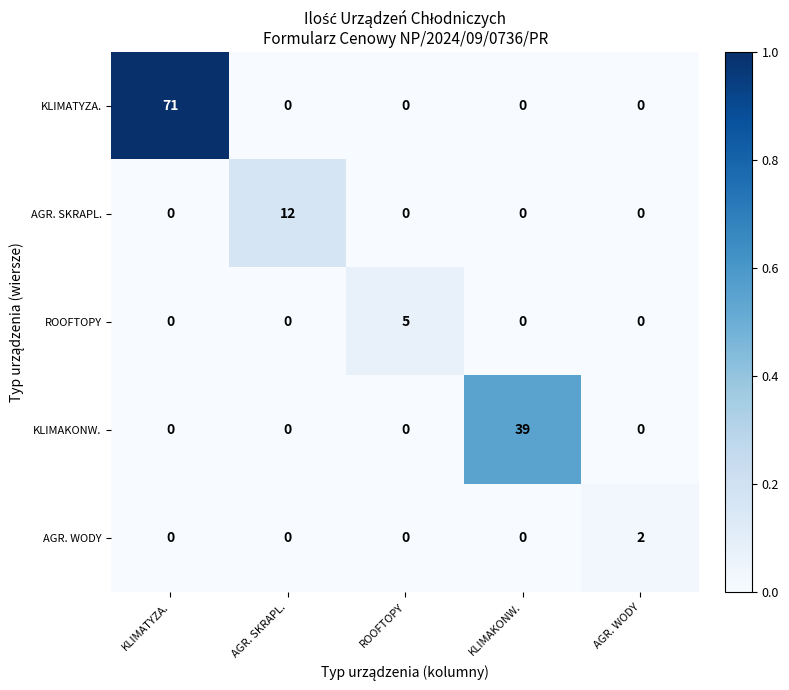

At how many categories does at least one series exceed 0?

5